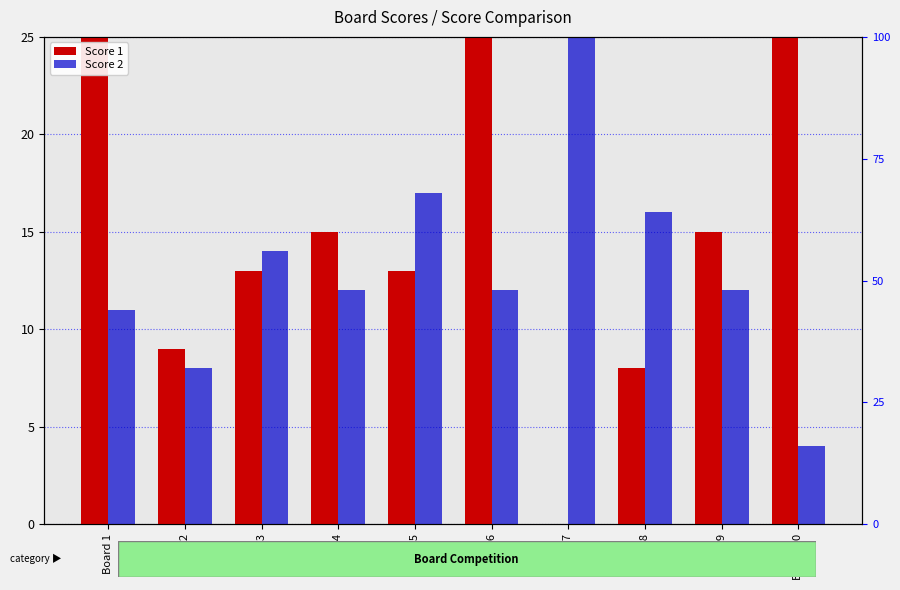

What is the greatest value displayed?

25